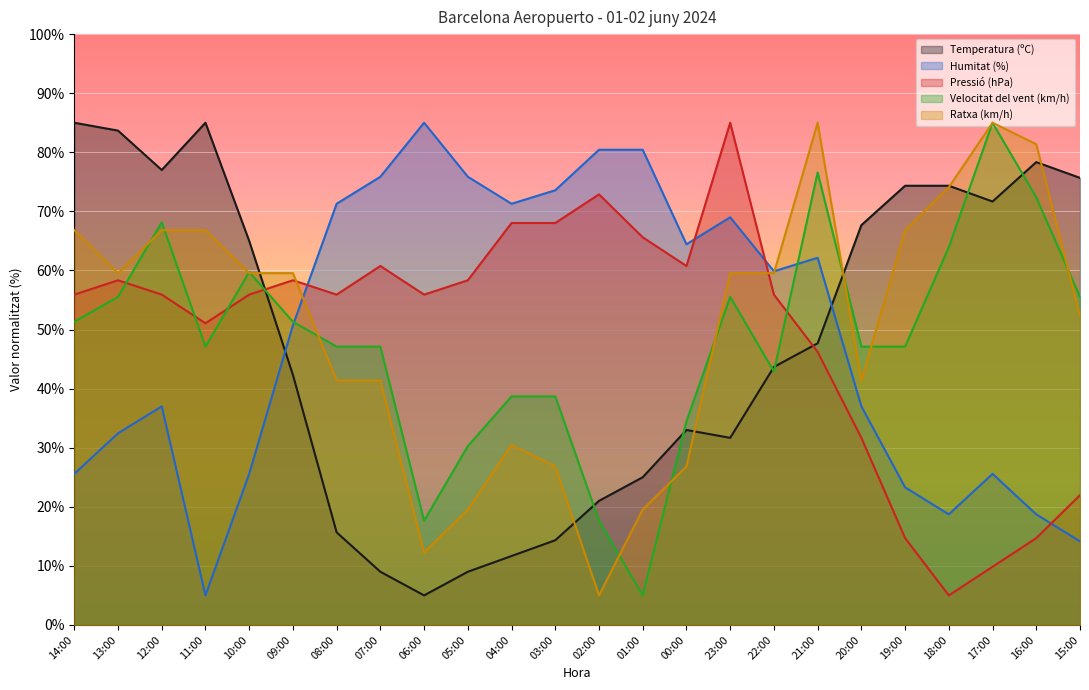

Is the value of Humitat (%) at 19:00 greater than the value of Pressió (hPa) at 12:00?

No